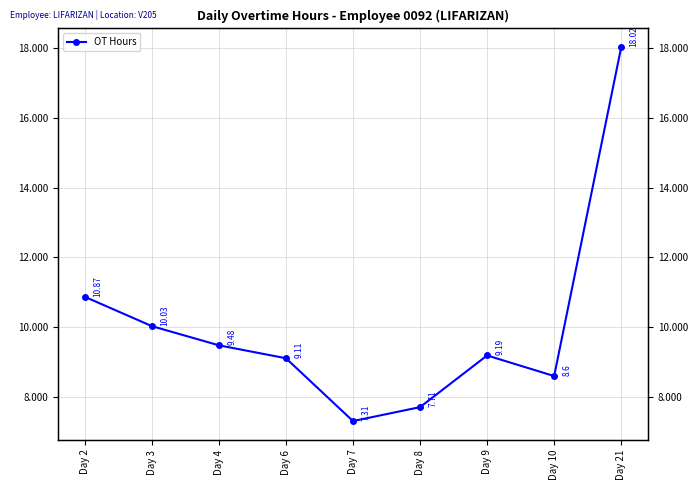

What is the difference between the values at Day 4 and Day 2?

1.4